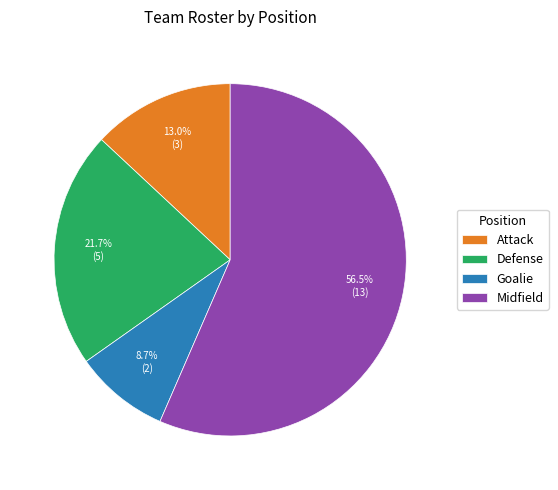

Does Midfield account for over 50% of the chart?

Yes